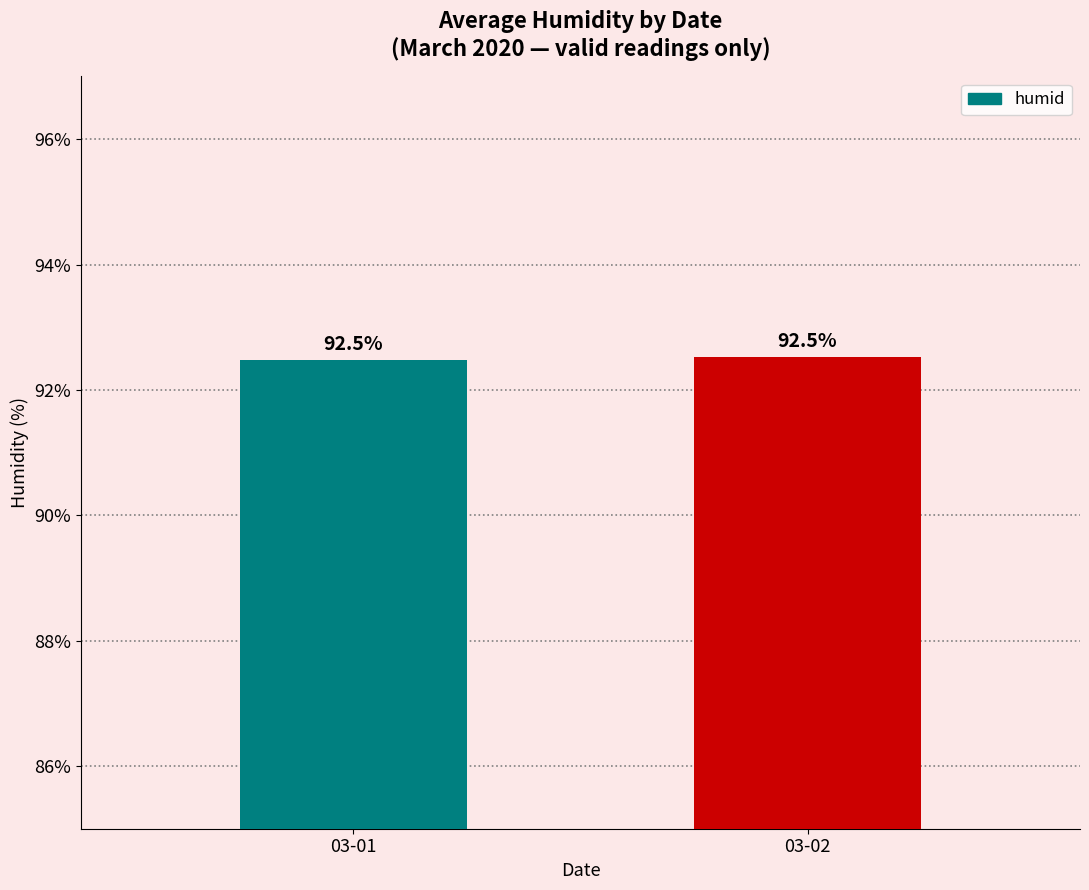

What is the approximate value at 03-01?

92.5